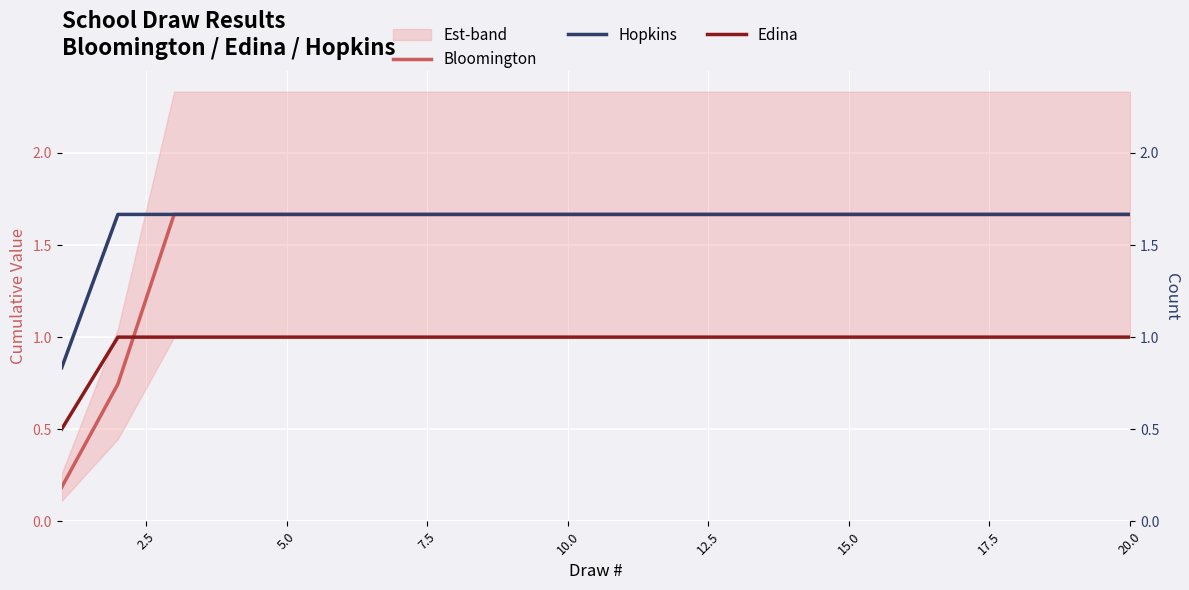

List the series in order of their peak value, lowest first.

Edina, Bloomington, Hopkins